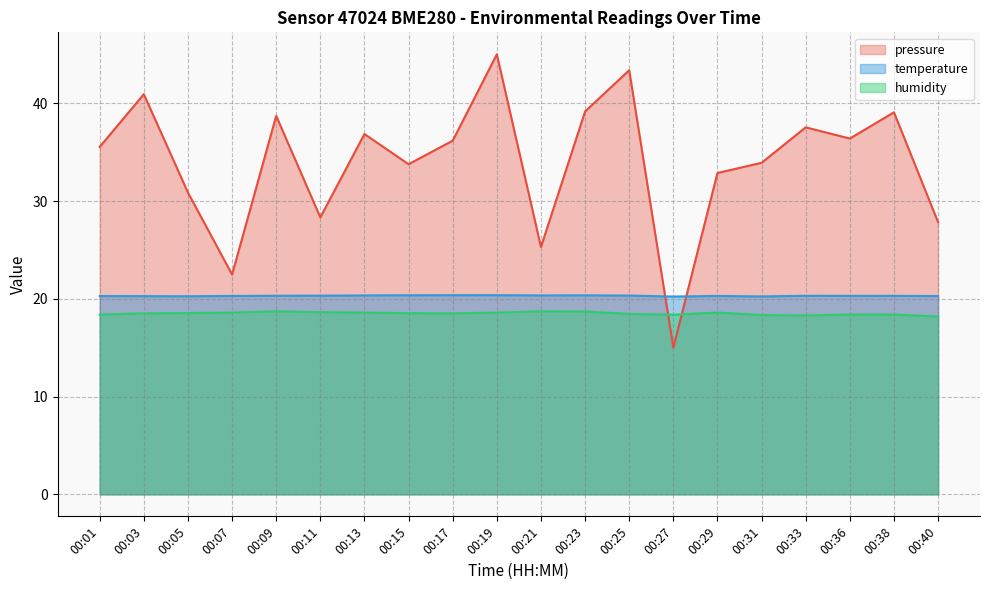

Is it true that pressure equals 40.9 at 00:03?

True